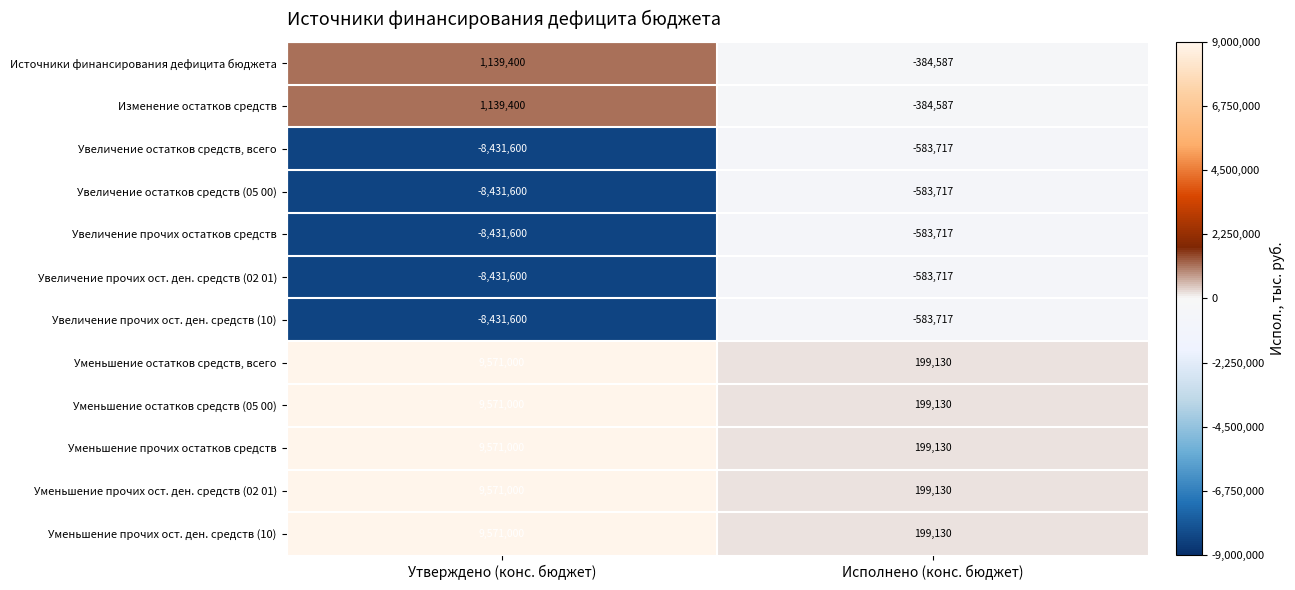

Which category has the lowest value across all series?

Утверждено (конс. бюджет)